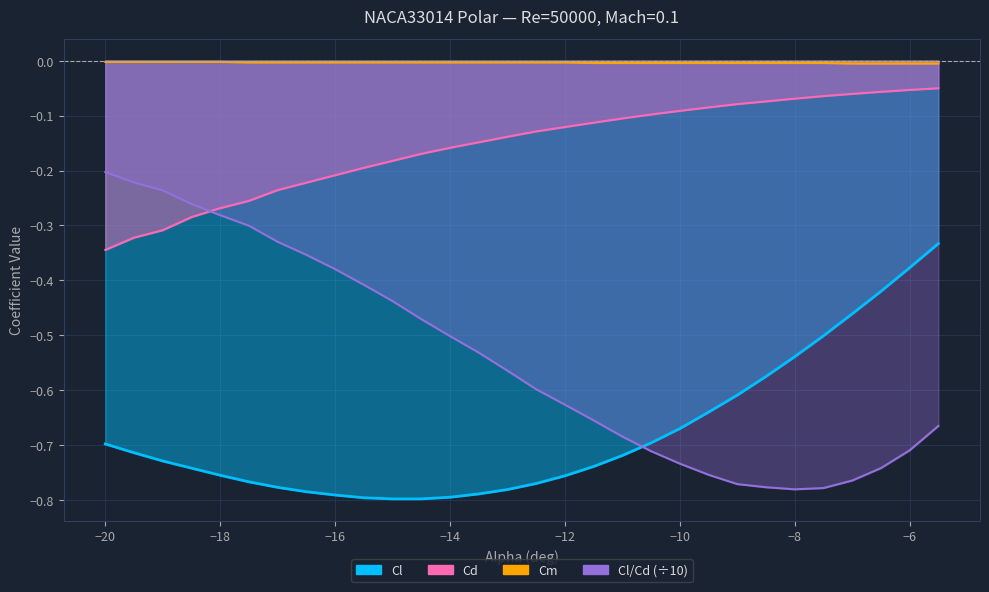

What is the average value of the Cd series?

-0.2